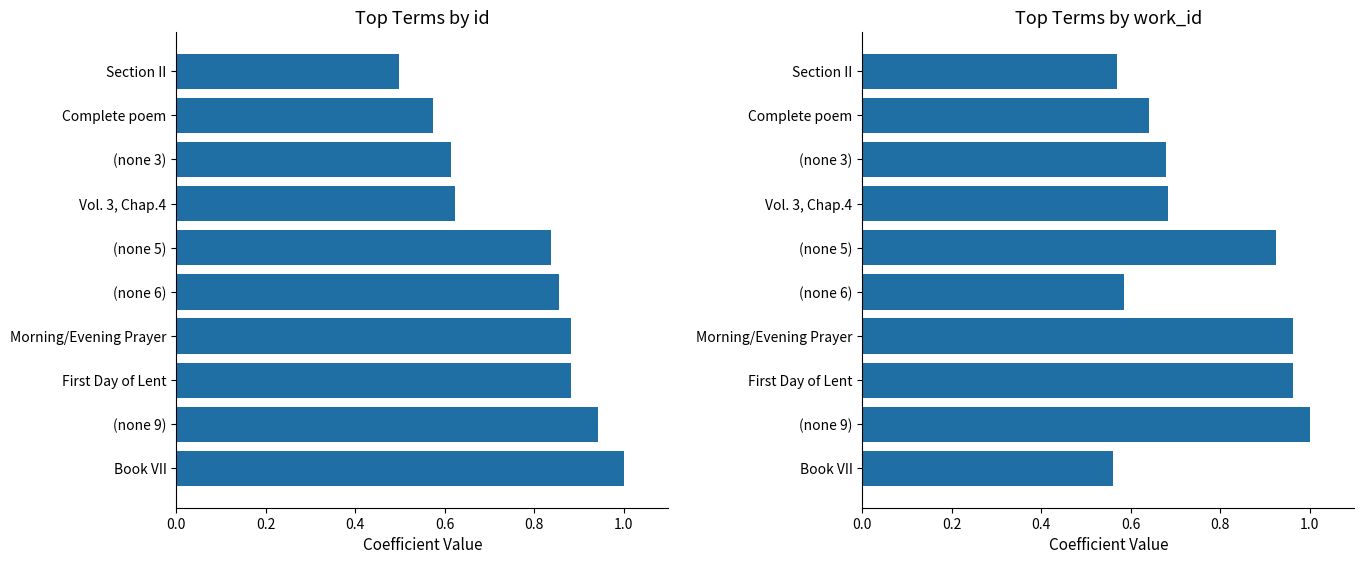

Rank the series at Complete poem from highest to lowest value.

work_id, id